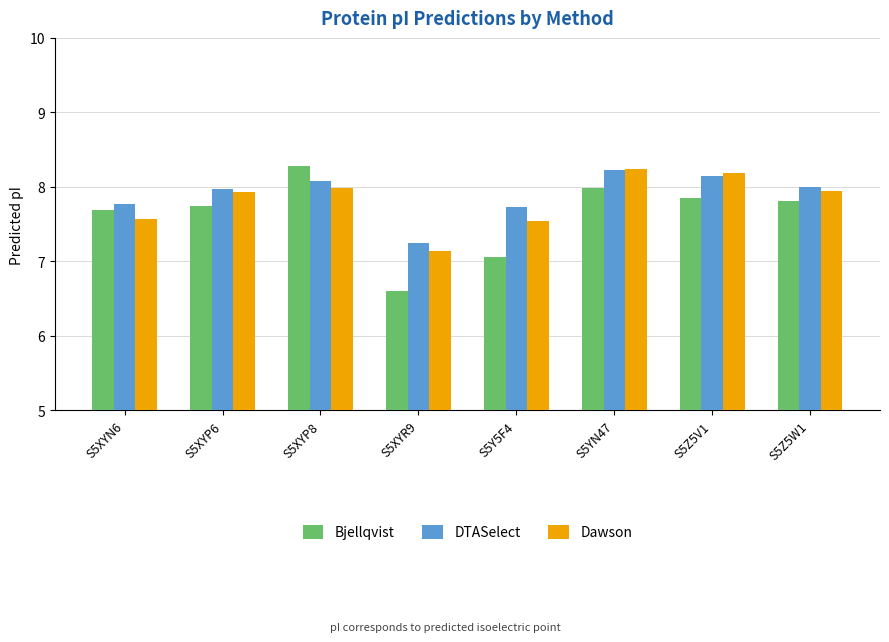

What is the value of the Bjellqvist bar at the 4th from the left?

6.6